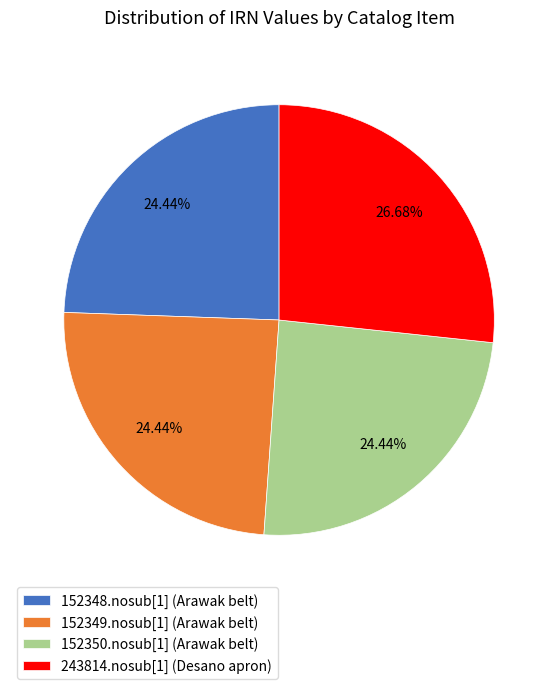

Do 243814.nosub[1] (Desano apron) and 152350.nosub[1] (Arawak belt) together represent more than half of the pie?

Yes